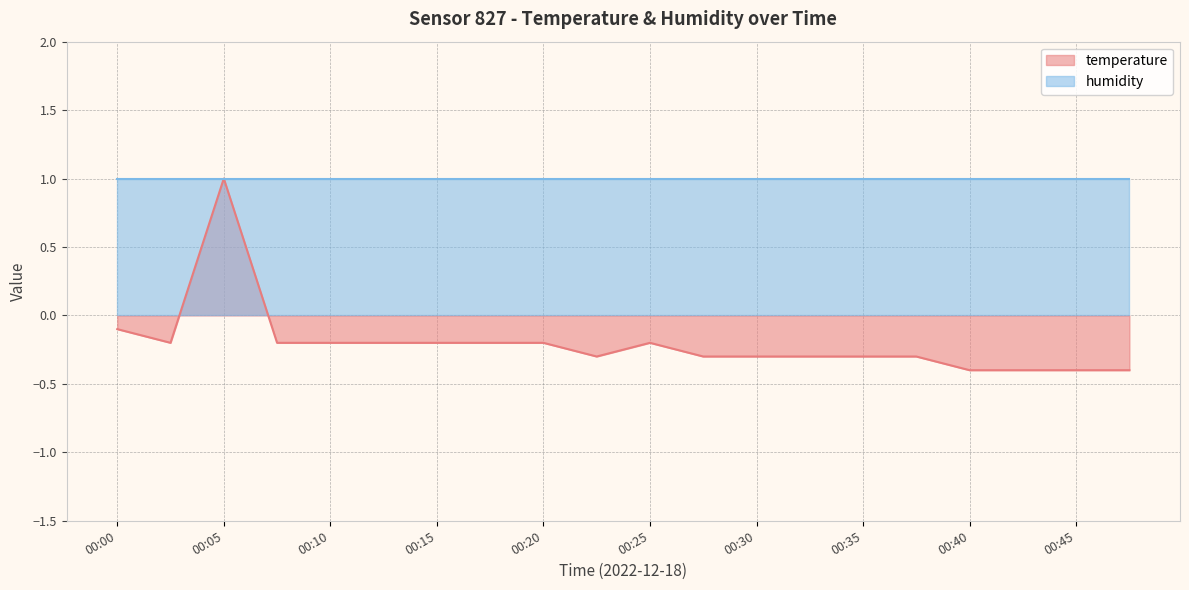

What is the value of the 20th point from the left?

-0.4